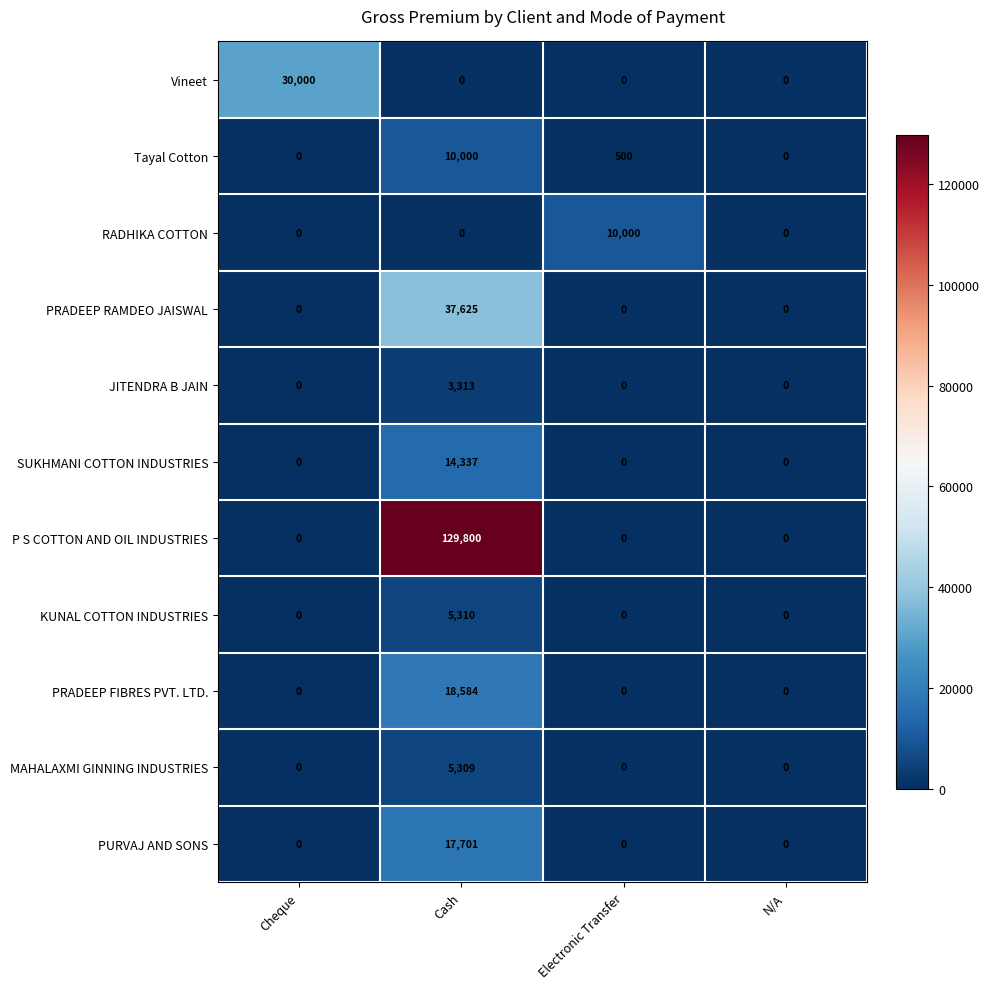

The KUNAL COTTON INDUSTRIES series shows -2523 at N/A. True or false?

False